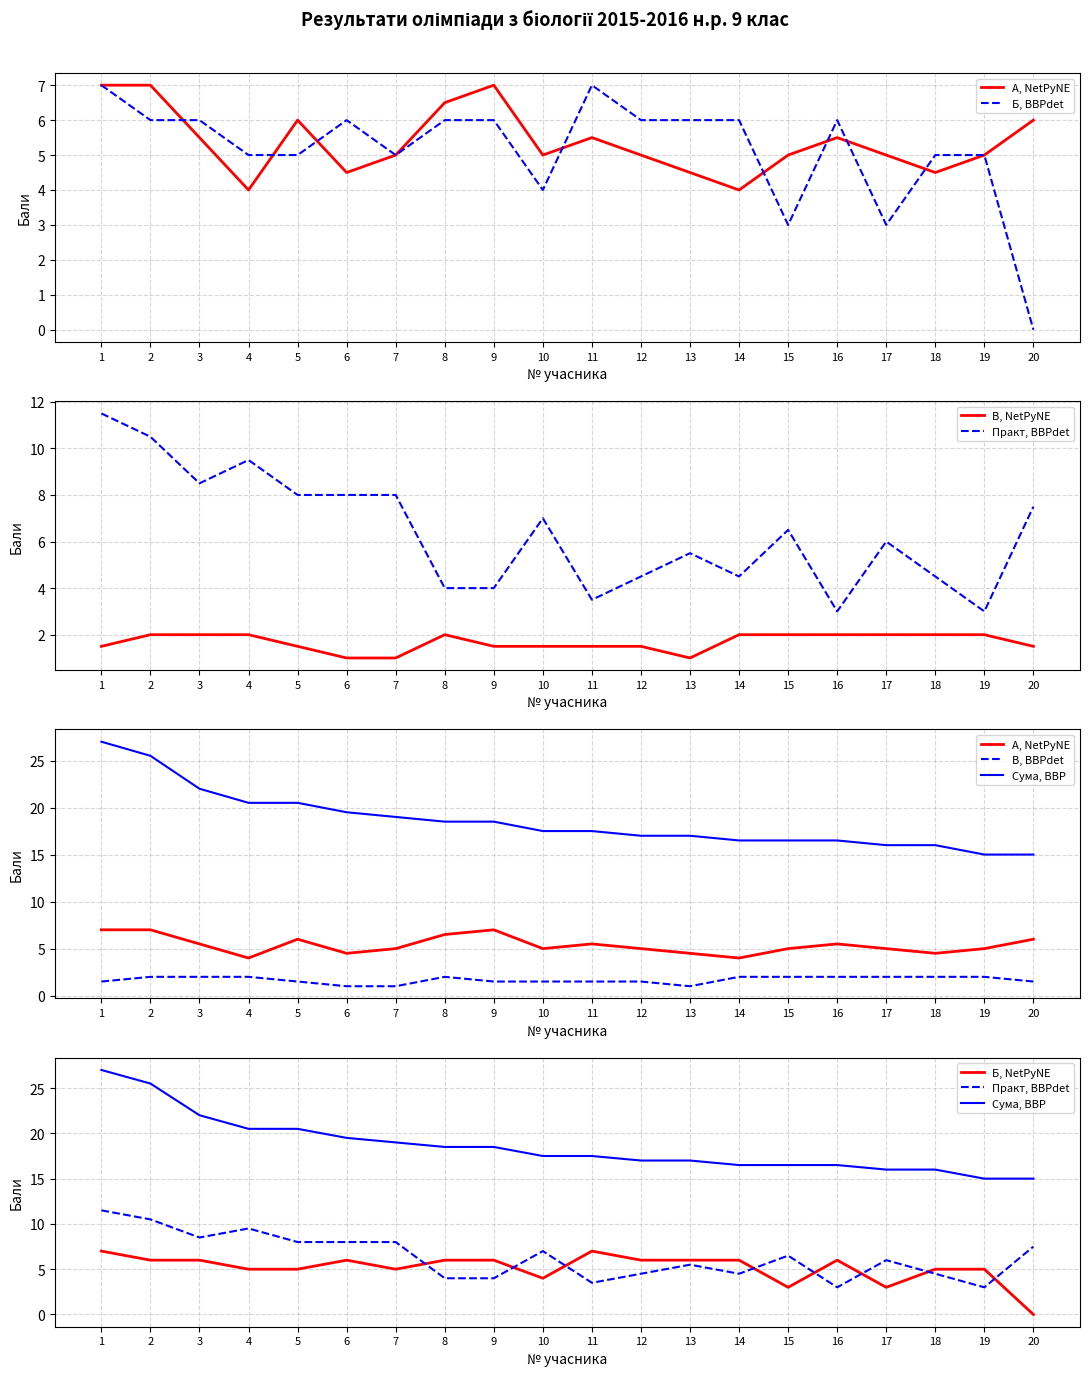

At which label is Б closest to 3?

15